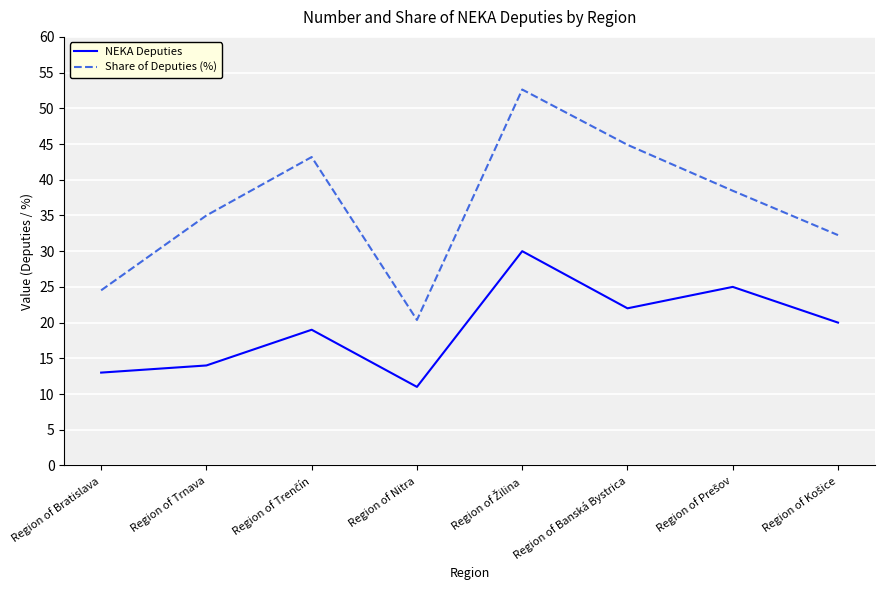

At how many categories does at least one series exceed 37?

4